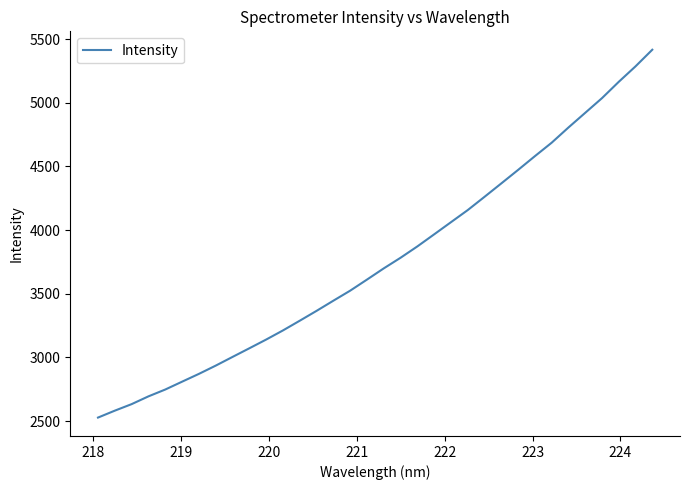

What is the maximum value shown in the chart?

5415.9